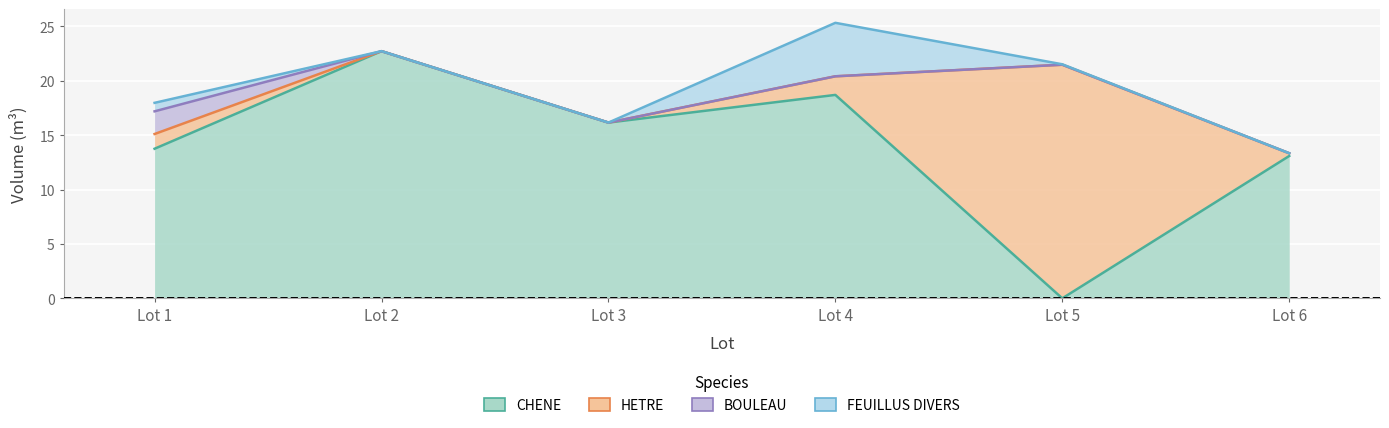

True or false: CHENE has a value of 6.0 at Lot 1.

False